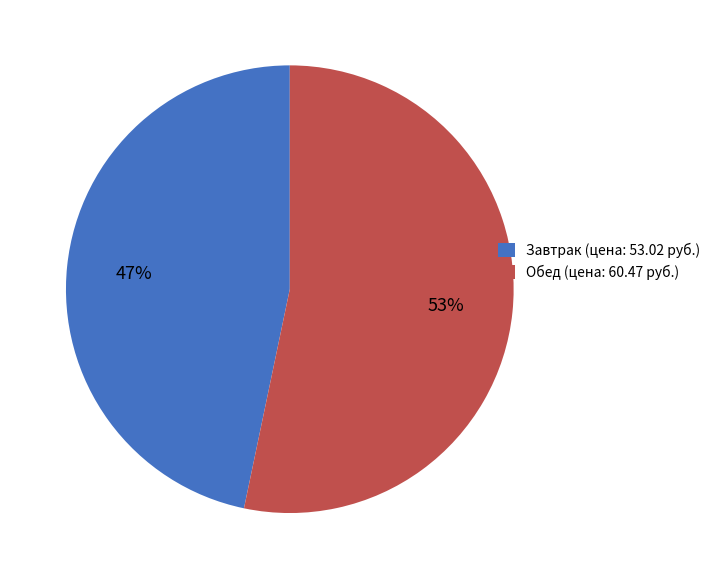

Rank the categories by value from lowest to highest.

Завтрак (цена: 53.02 руб.), Обед (цена: 60.47 руб.)